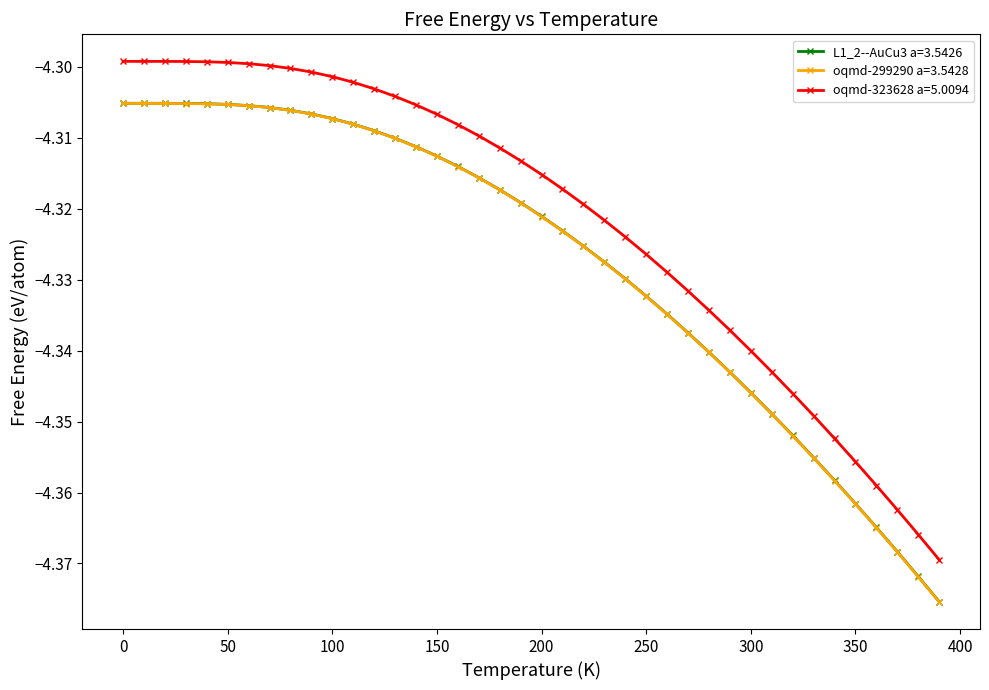

True or false: oqmd-299290 a=3.5428 and oqmd-323628 a=5.0094 cross at least once.

False